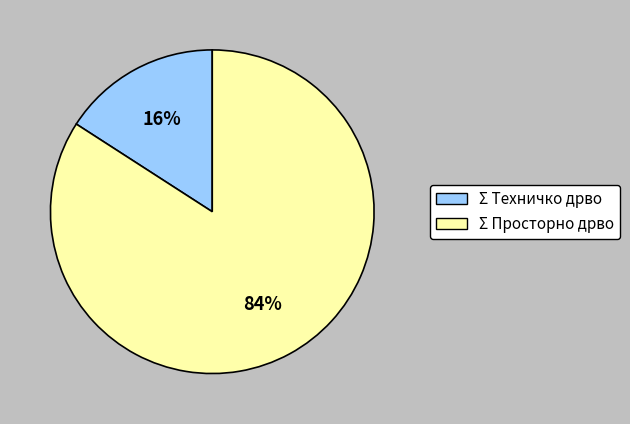

The Σ Просторно дрво slice represents 84% of the pie. True or false?

True